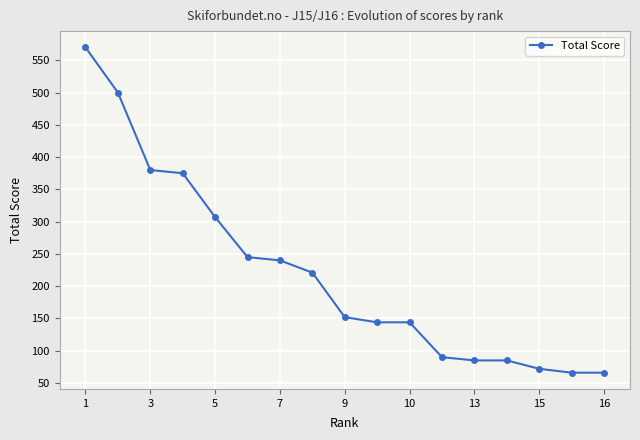

What is the difference between the maximum and minimum values?

504